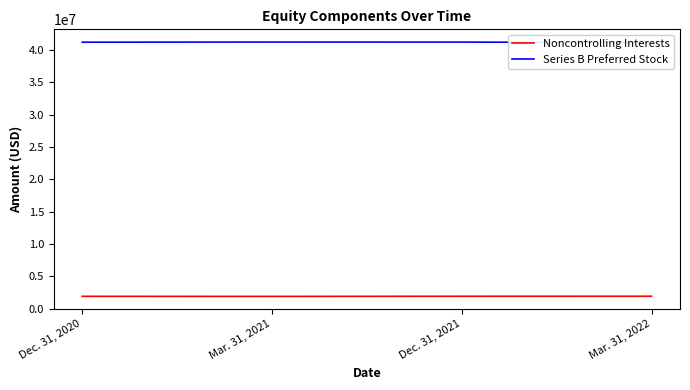

How many Noncontrolling Interests values are between 1931000 and 1945000?

3